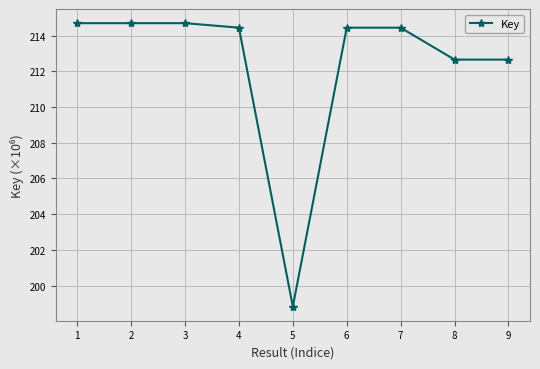

What is the average value?

212.4